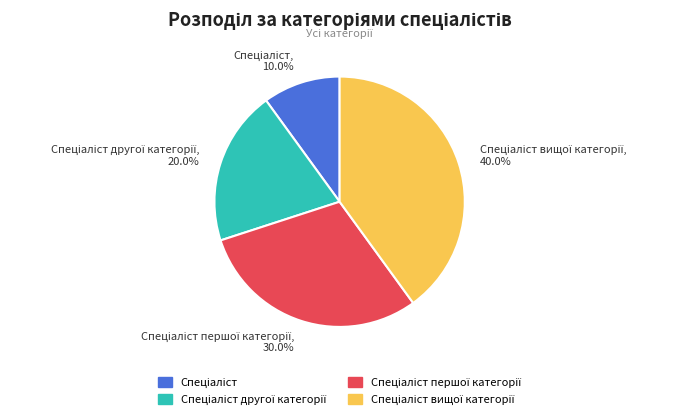

Is there a majority slice in this chart?

No